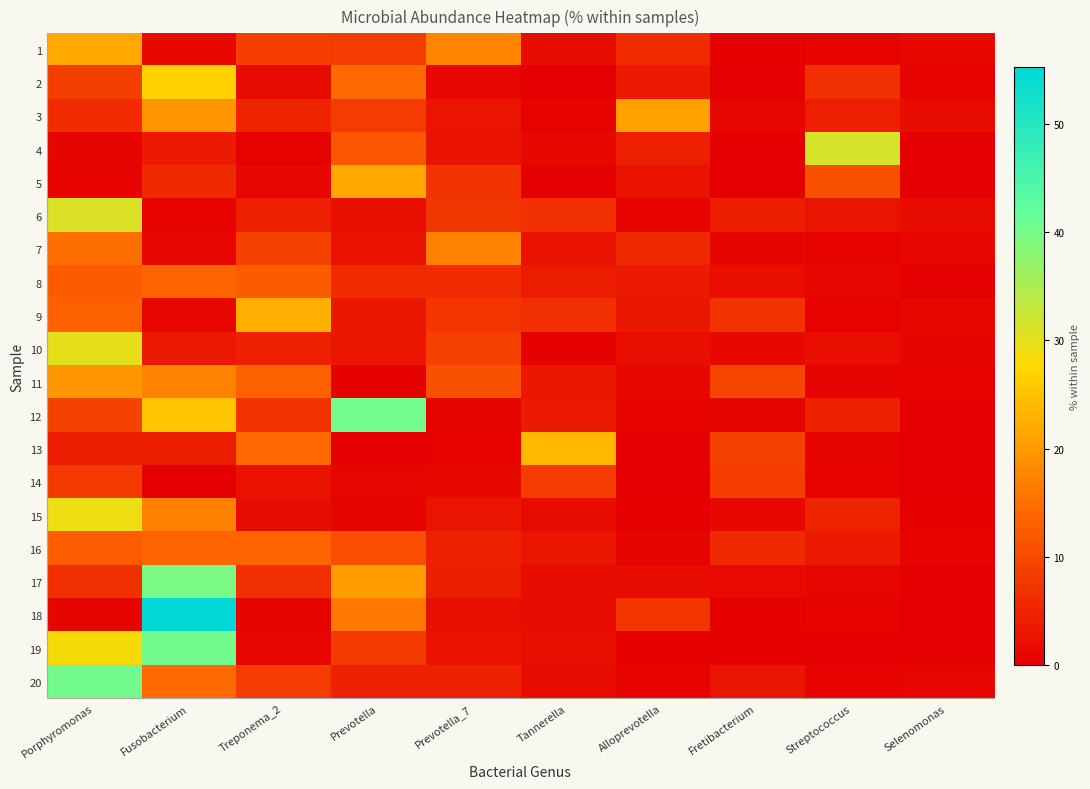

What is the difference between the highest and lowest values at Fusobacterium?

55.2